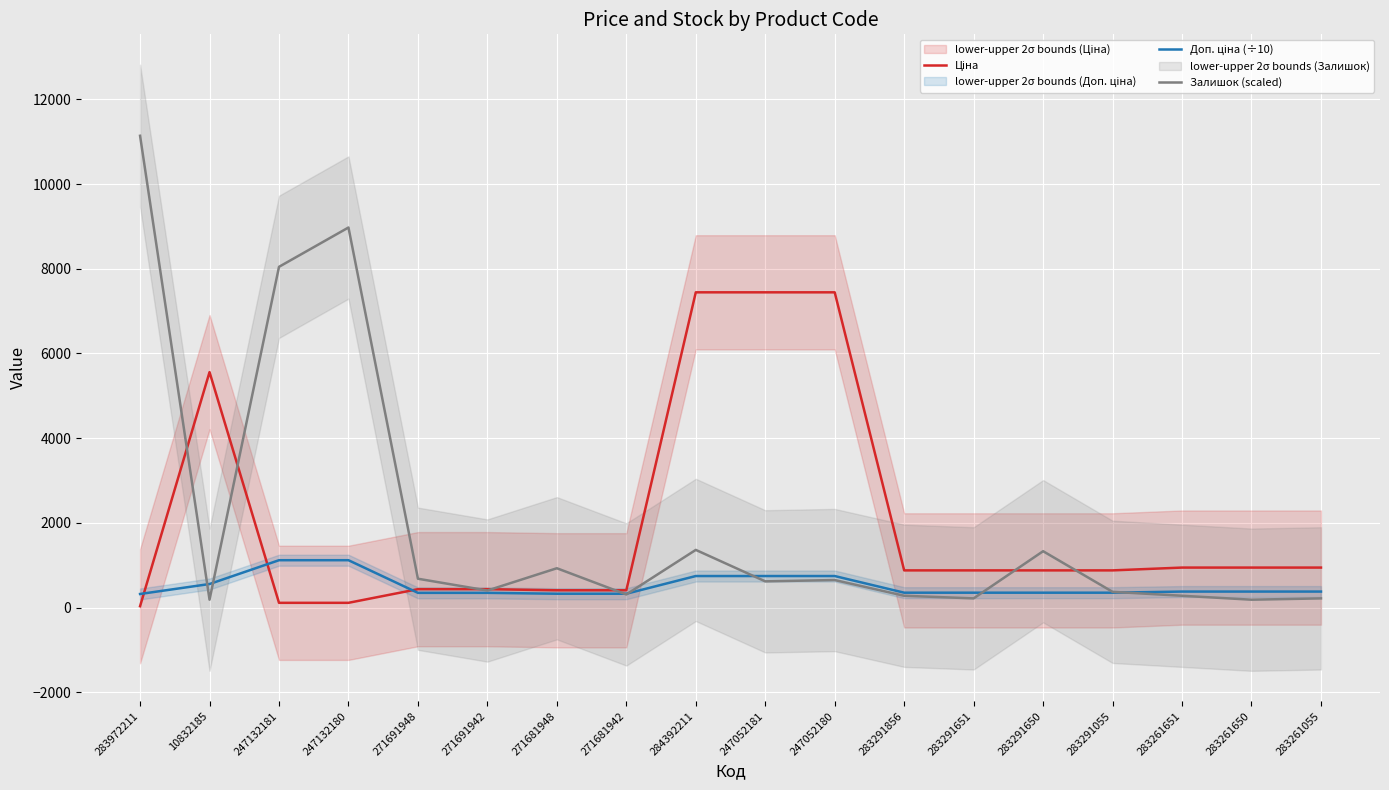

Reading left to right, transcribe all the data shown in this chart.

Ціна: 283972211=32.0	10832185=5560.3	247132181=111.8	247132180=111.8	271691948=434.3	271691942=434.3	271681948=408.2	271681942=408.2	284392211=7444.6	247052181=7444.6	247052180=7444.6	283291856=878.0	283291651=878.0	283291650=878.0	283291055=878.0	283261651=944.2	283261650=944.2	283261055=944.2
Доп. ціна (÷10): 283972211=320.5	10832185=556.0	247132181=1118.2	247132180=1118.2	271691948=347.4	271691942=347.4	271681948=326.6	271681942=326.6	284392211=744.5	247052181=744.5	247052180=744.5	283291856=351.2	283291651=351.2	283291650=351.2	283291055=351.2	283261651=377.7	283261650=377.7	283261055=377.7
Залишок (scaled): 283972211=11141.7	10832185=185.7	247132181=8046.8	247132180=8975.2	271691948=680.9	271691942=402.3	271681948=928.5	271681942=309.5	284392211=1361.8	247052181=619.0	247052180=649.9	283291856=278.5	283291651=216.6	283291650=1330.8	283291055=371.4	283261651=278.5	283261650=185.7	283261055=216.6